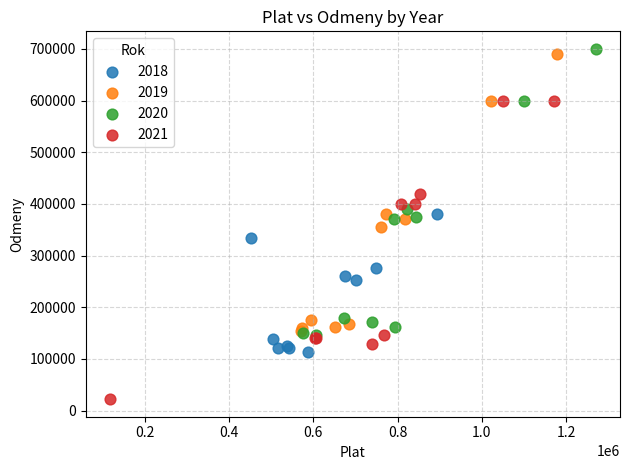

Which series reaches the maximum Y coordinate?

2020